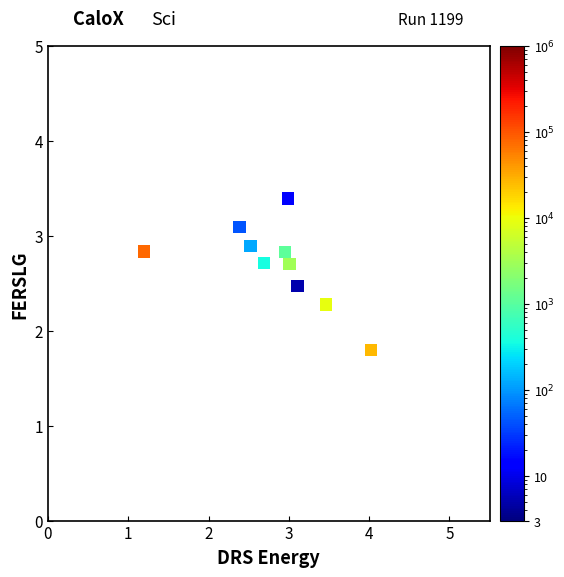

What is the range of Y values (max minus min)?

1.6